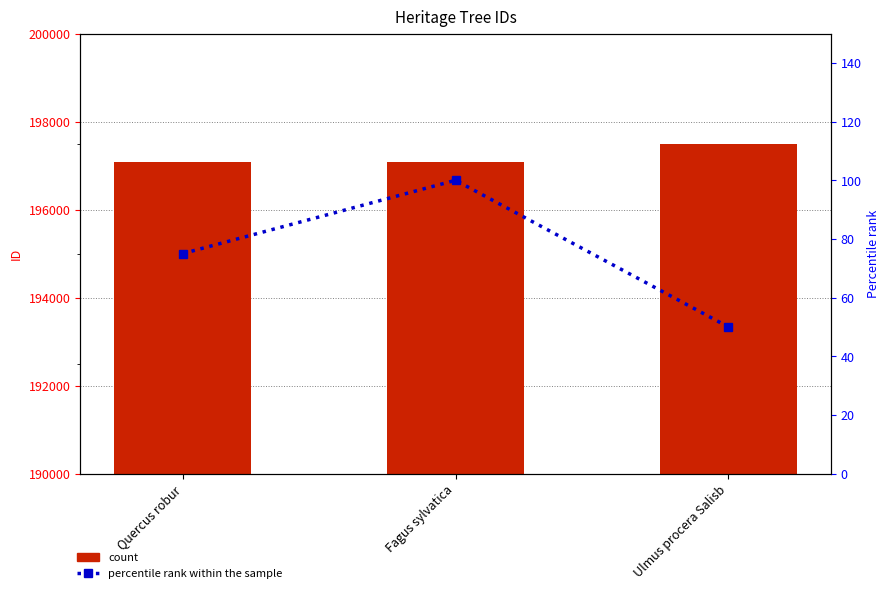

How many categories are shown in the chart?

3